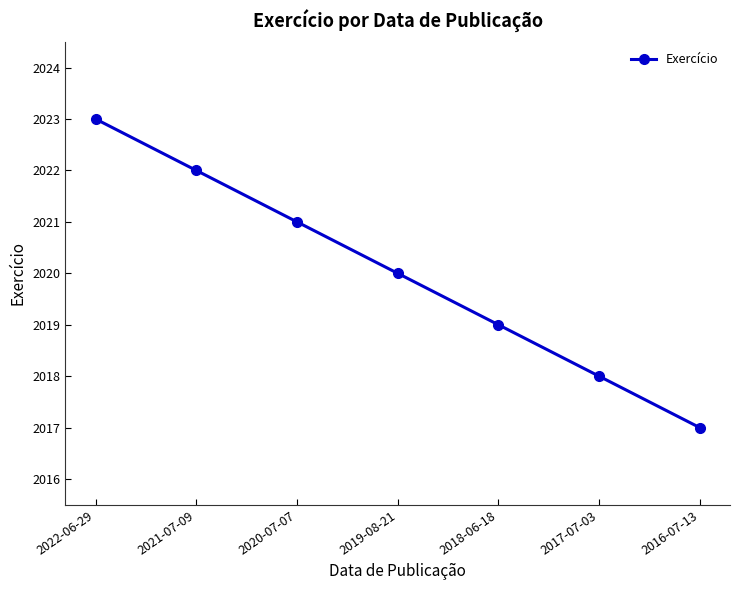

What is the change in value from 2021-07-09 to 2020-07-07?

-1